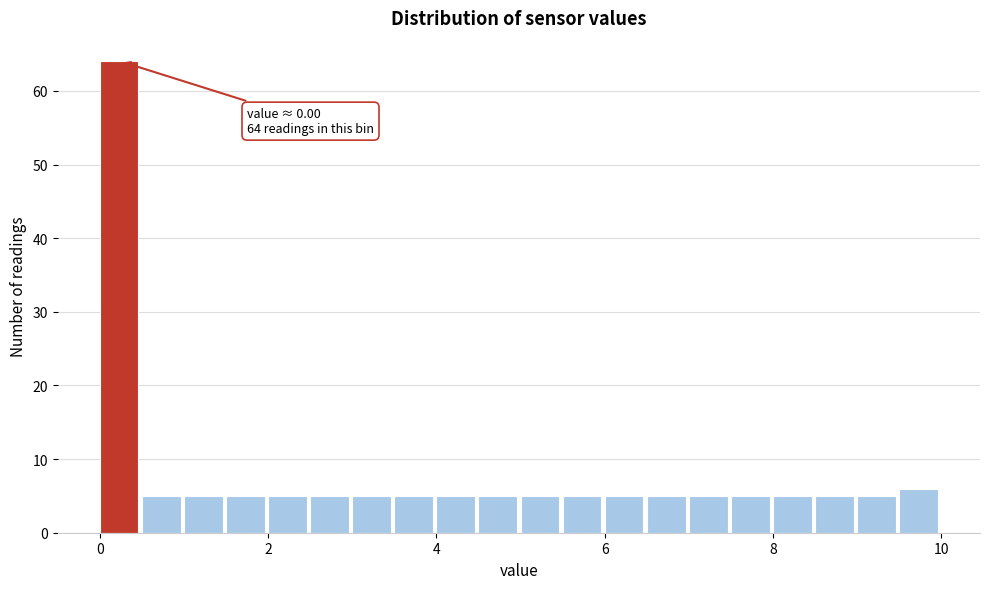

Read against the x-axis, roughly where is the centre of the tallest bar?

0.2